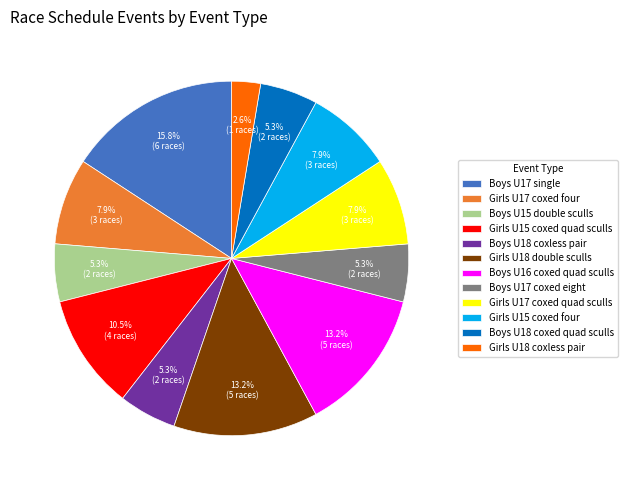

Which has a higher value, Girls U17 coxed four or Boys U18 coxless pair?

Girls U17 coxed four